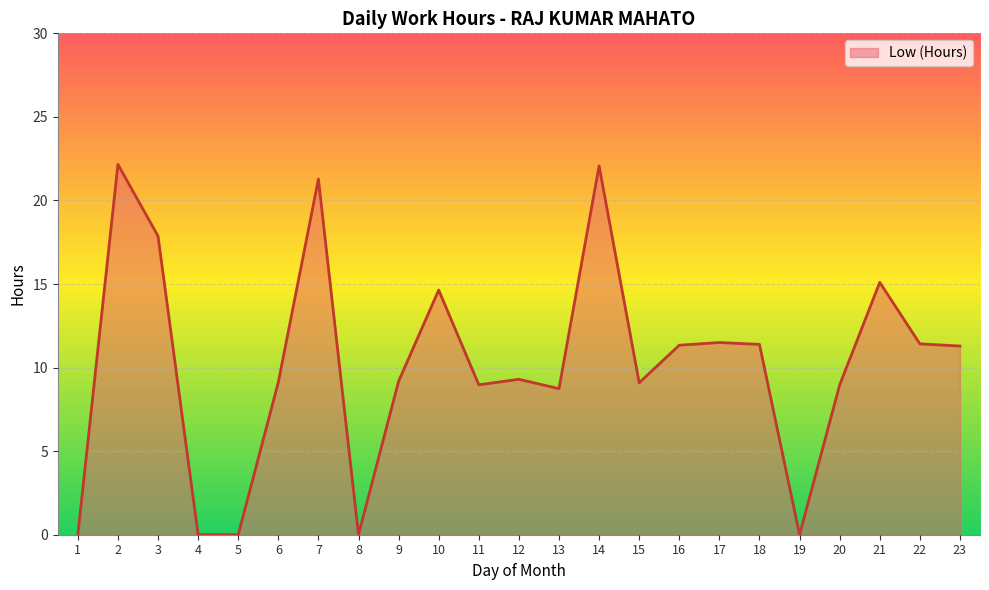

Where does the data first go above 9?

2